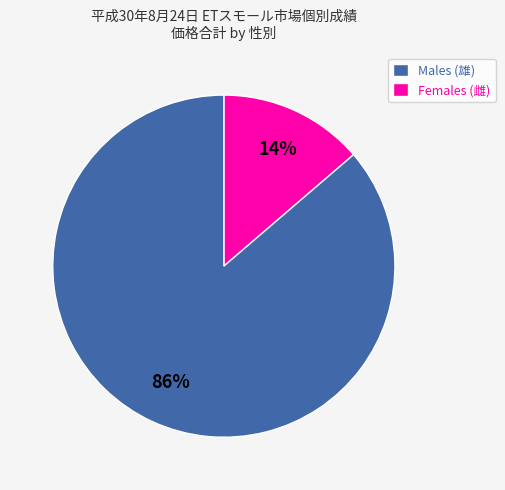

Is there any slice that represents more than half of the pie?

Yes